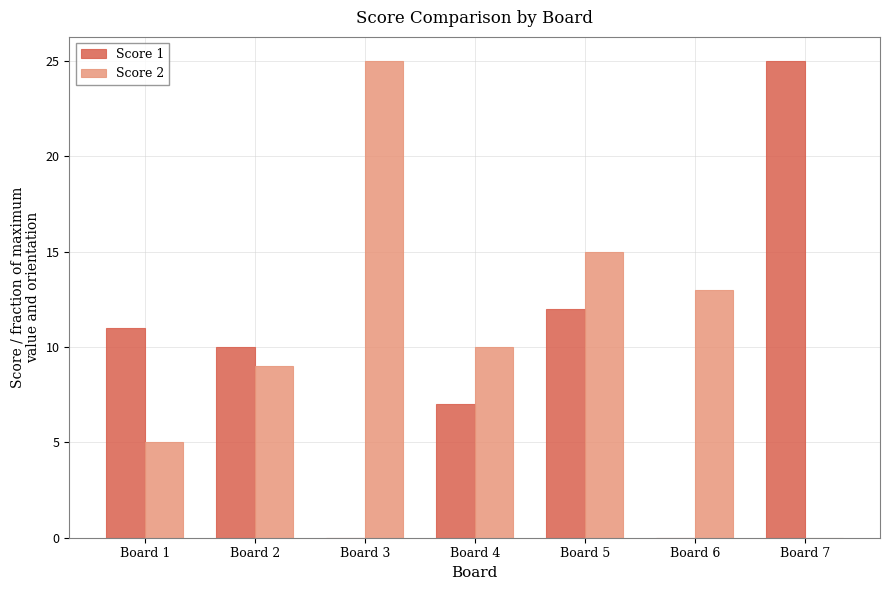

Which series changed the most between Board 4 and Board 7?

Score 1